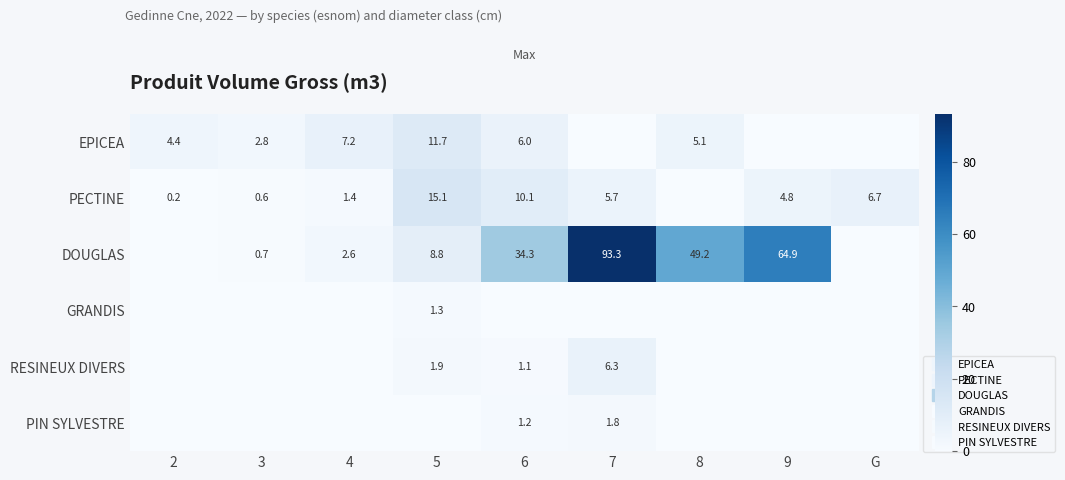

How many series are shown in this chart?

6